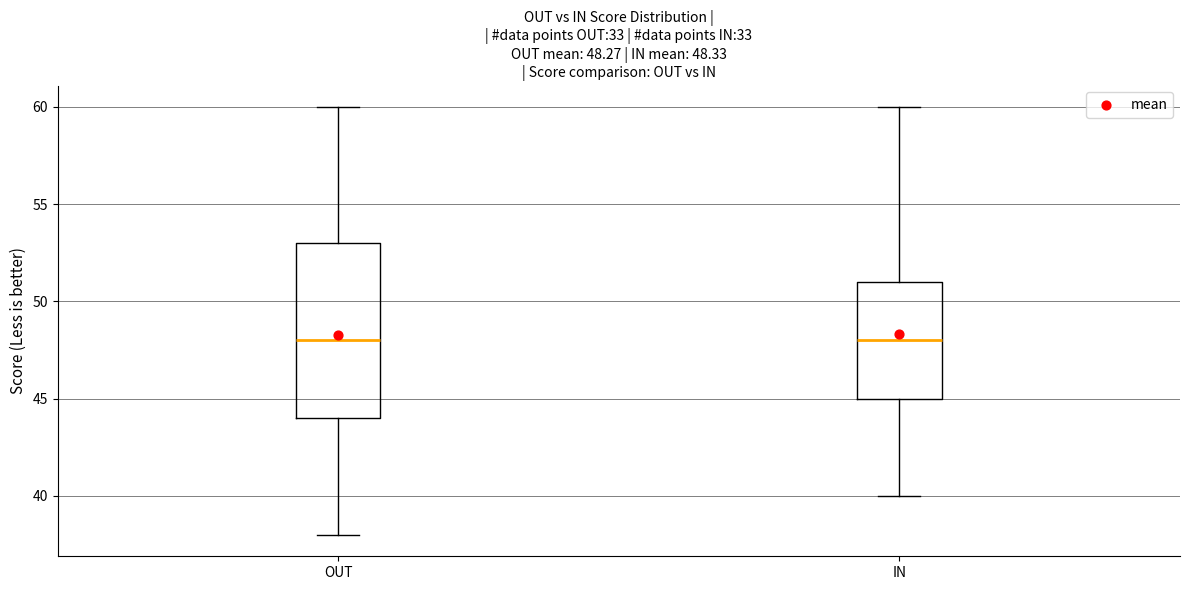

Which box is the tallest, from its lower edge to its upper edge?

OUT